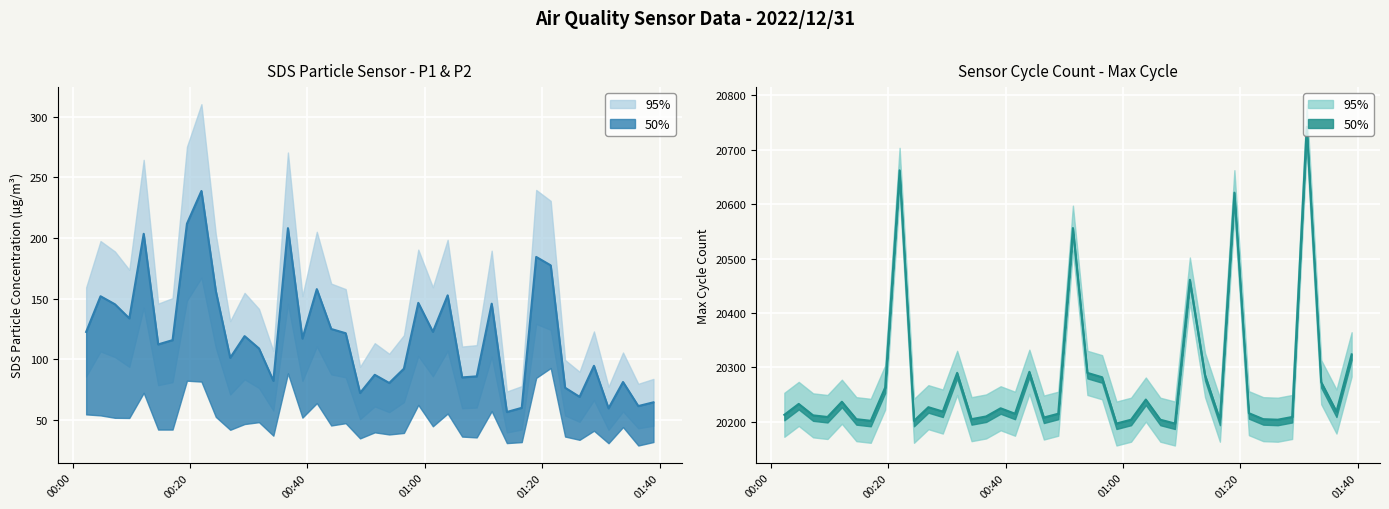

Where is SDS_P1 nearest to the value 147?

2022/12/31 00:58:53